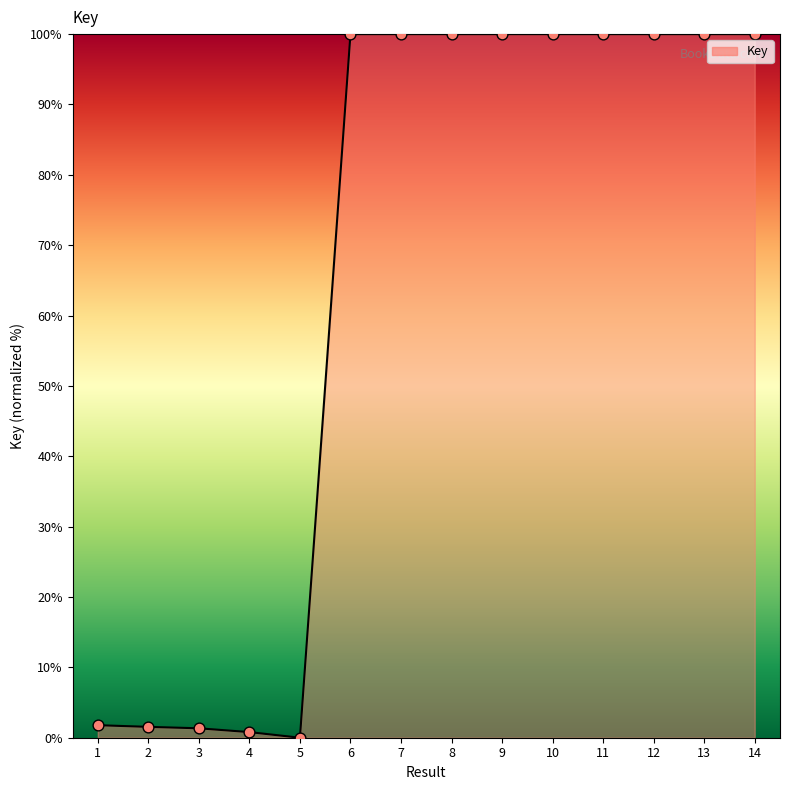

What is the change in value from 3 to 9?

+98.7